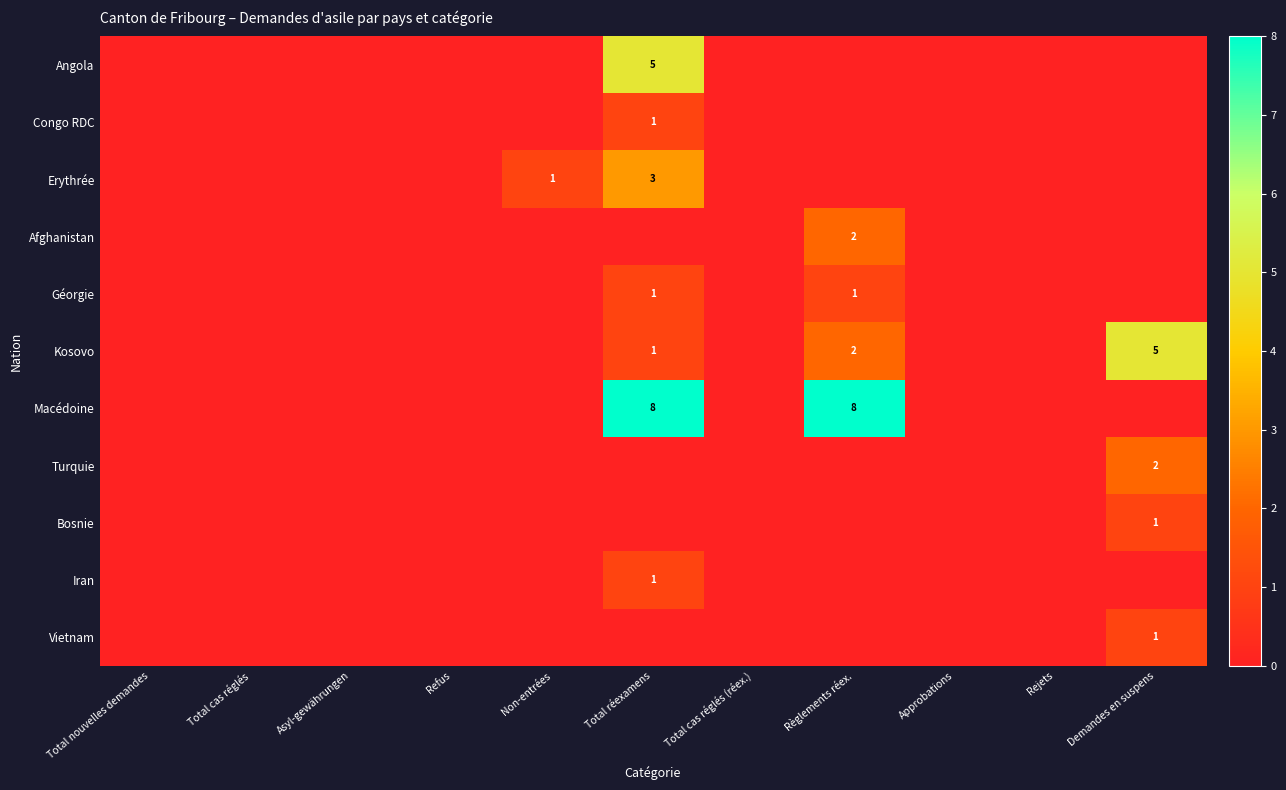

The value of Turquie at Demandes en suspens is 2. True or false?

True